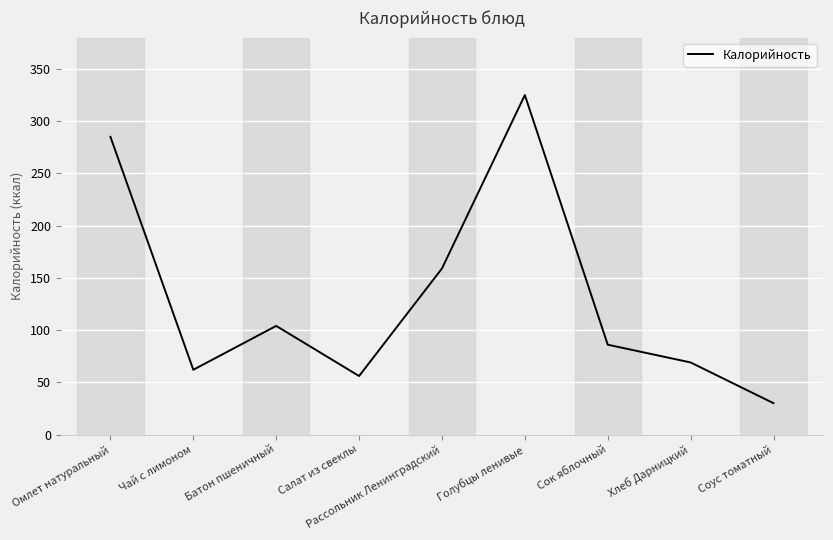

Which category has the lowest value across all series?

Соус томатный